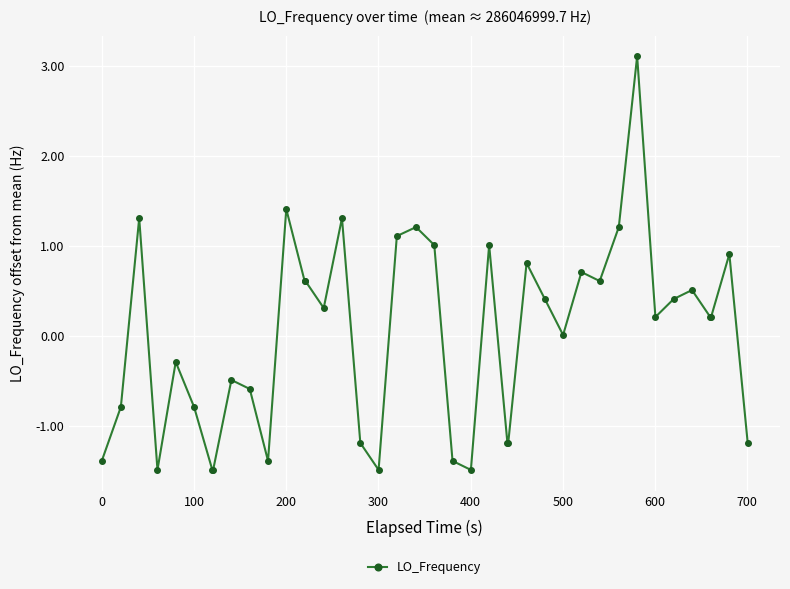

What is the maximum value shown in the chart?

3.1